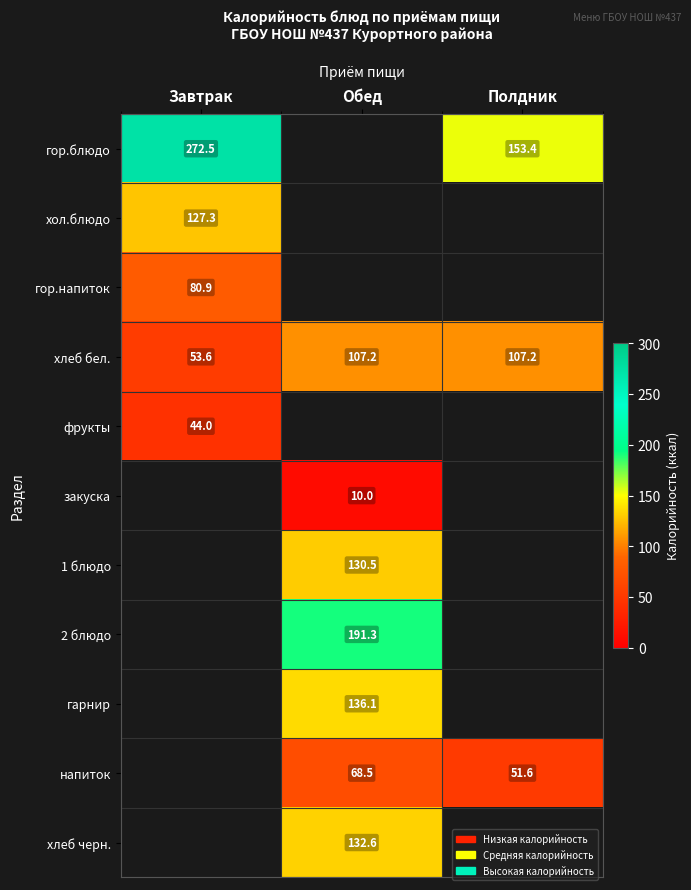

What is the sum of the напиток values at Обед and Полдник?

120.1